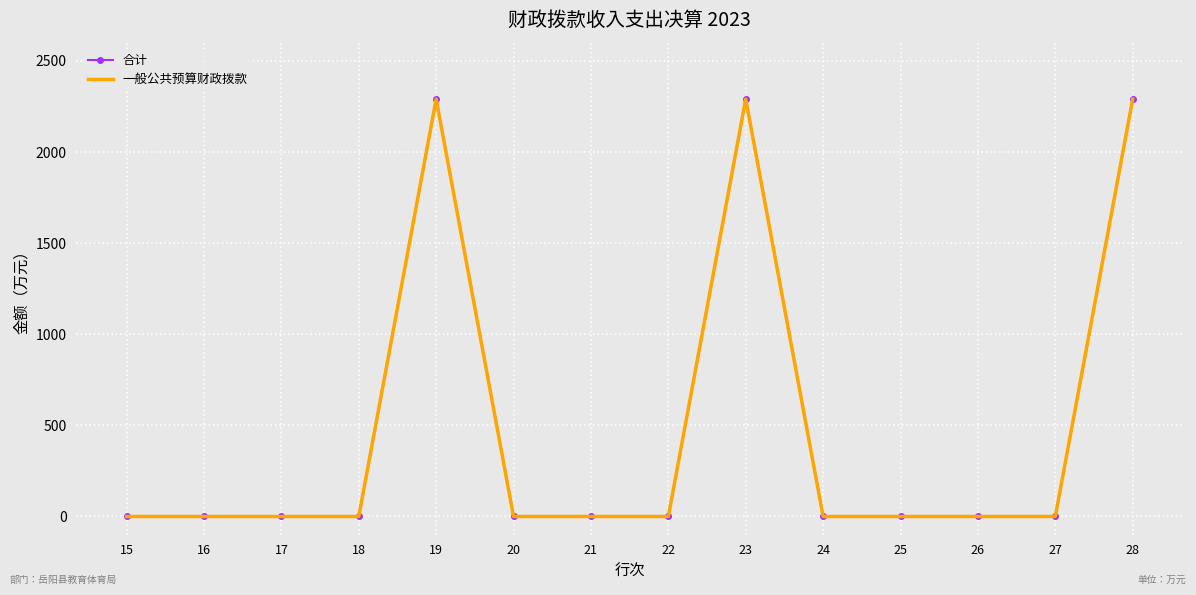

Reading right to left, what are all the values shown in this chart?

合计: 2290.7	0.0	0.0	0.0	0.0	2290.7	0.0	0.0	0.0	2290.7	0.0	0.0	0.0	0.0
一般公共预算财政拨款: 2290.7	0.0	0.0	0.0	0.0	2290.7	0.0	0.0	0.0	2290.7	0.0	0.0	0.0	0.0